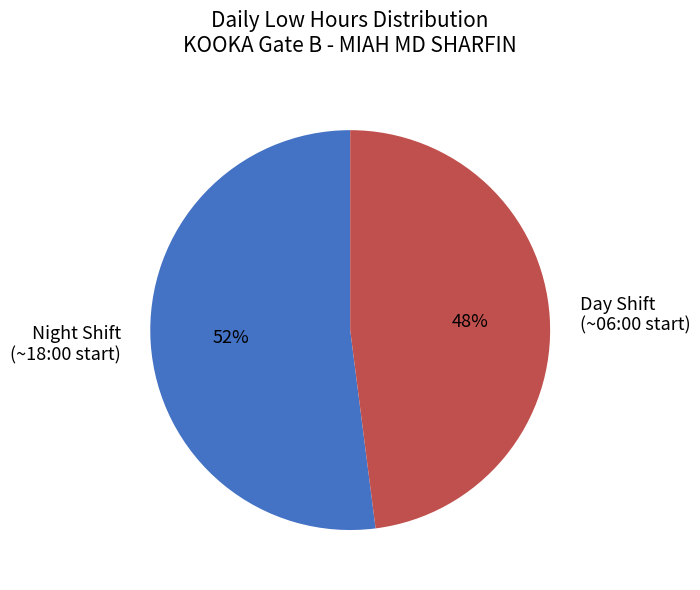

Is there any slice that represents more than half of the pie?

Yes